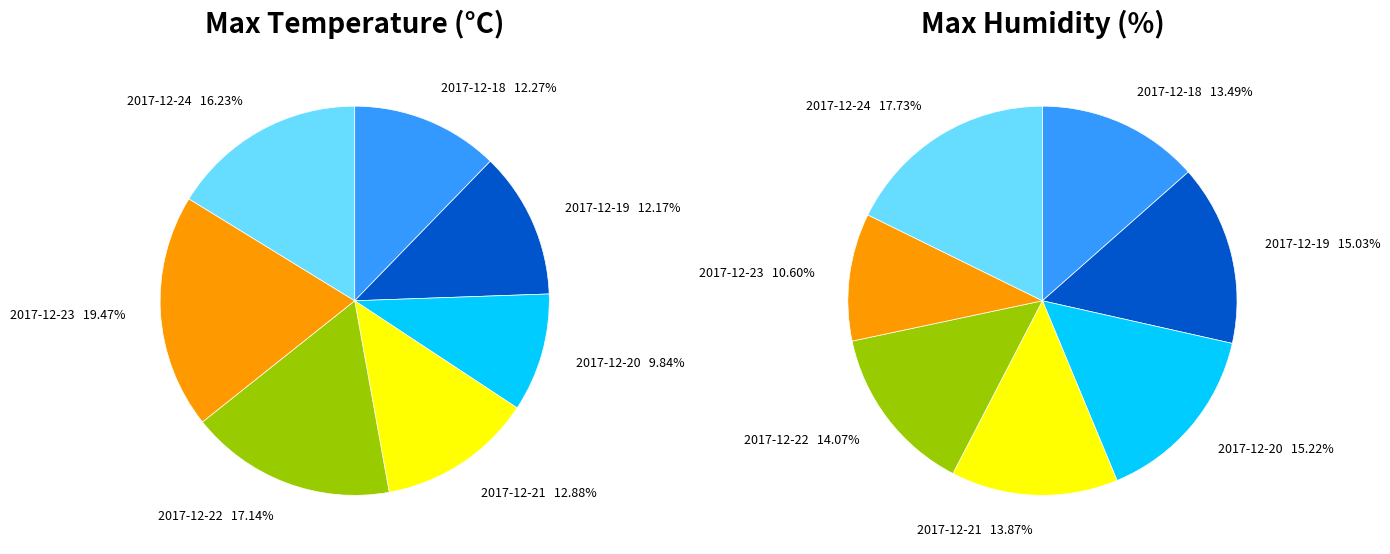

Which slice is the smallest?

2017-12-20